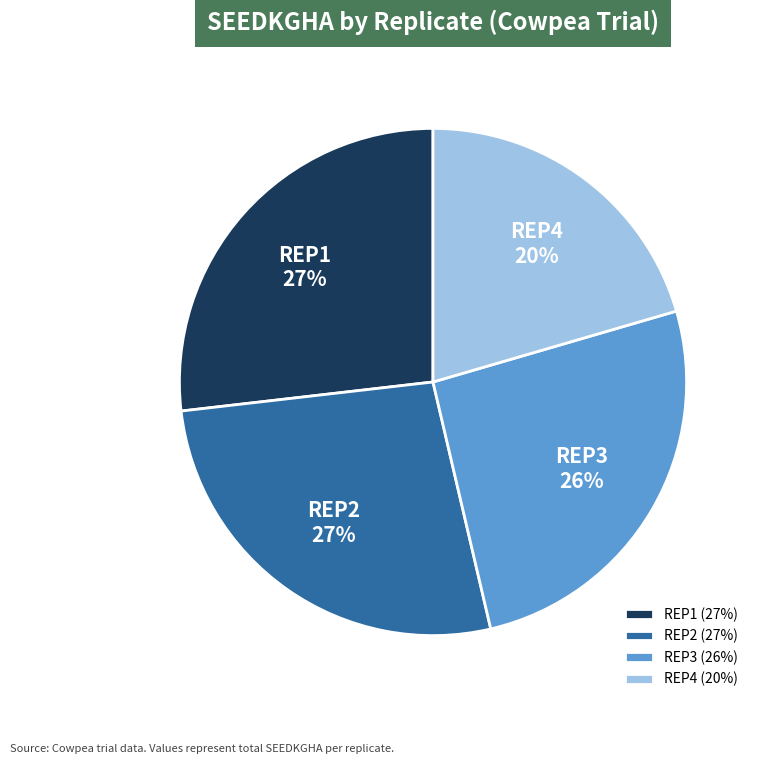

The REP1 slice represents 27% of the pie. True or false?

True